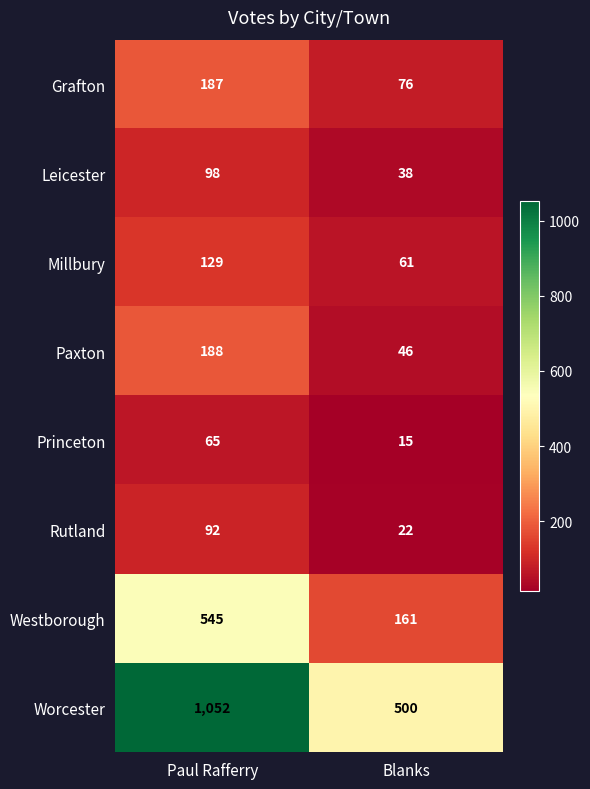

Which series has the largest range (max minus min)?

Worcester